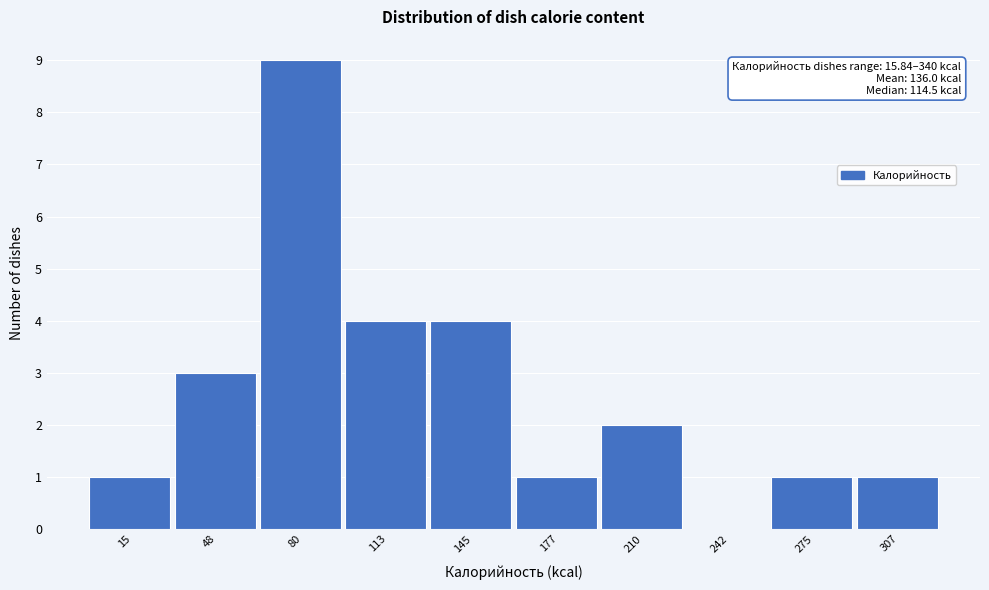

Reading left to right, list all the values displayed in this chart.

15=1	48=3	80=9	113=4	145=4	177=1	210=2	242=0	275=1	307=1